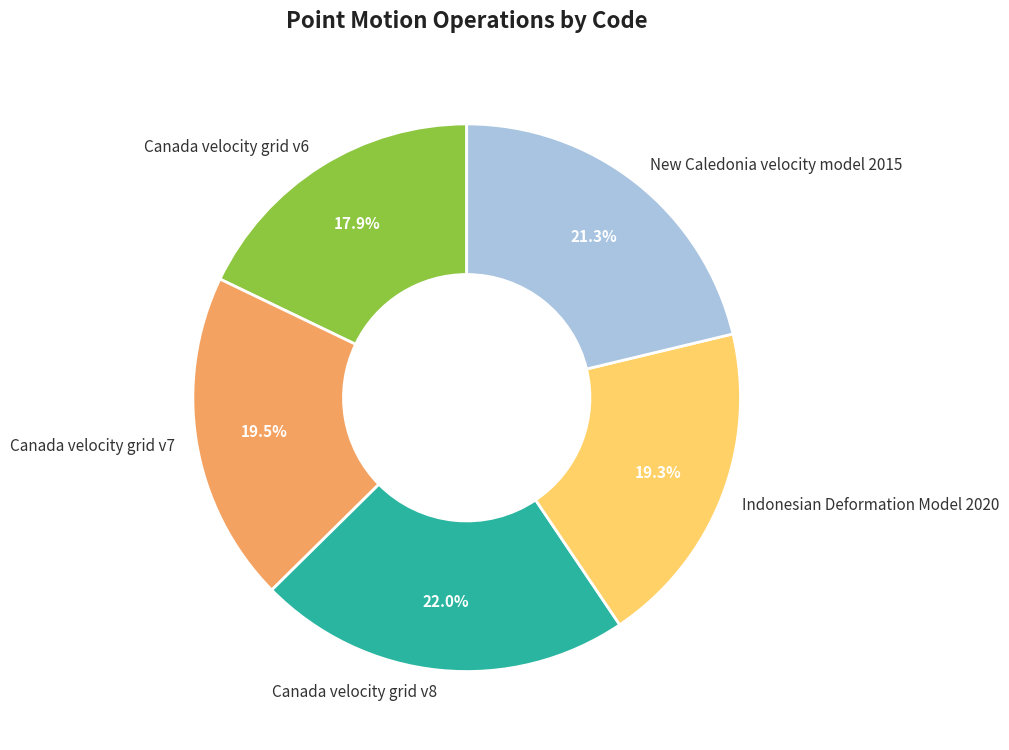

Combined, do Canada velocity grid v6 and New Caledonia velocity model 2015 account for over 50%?

No